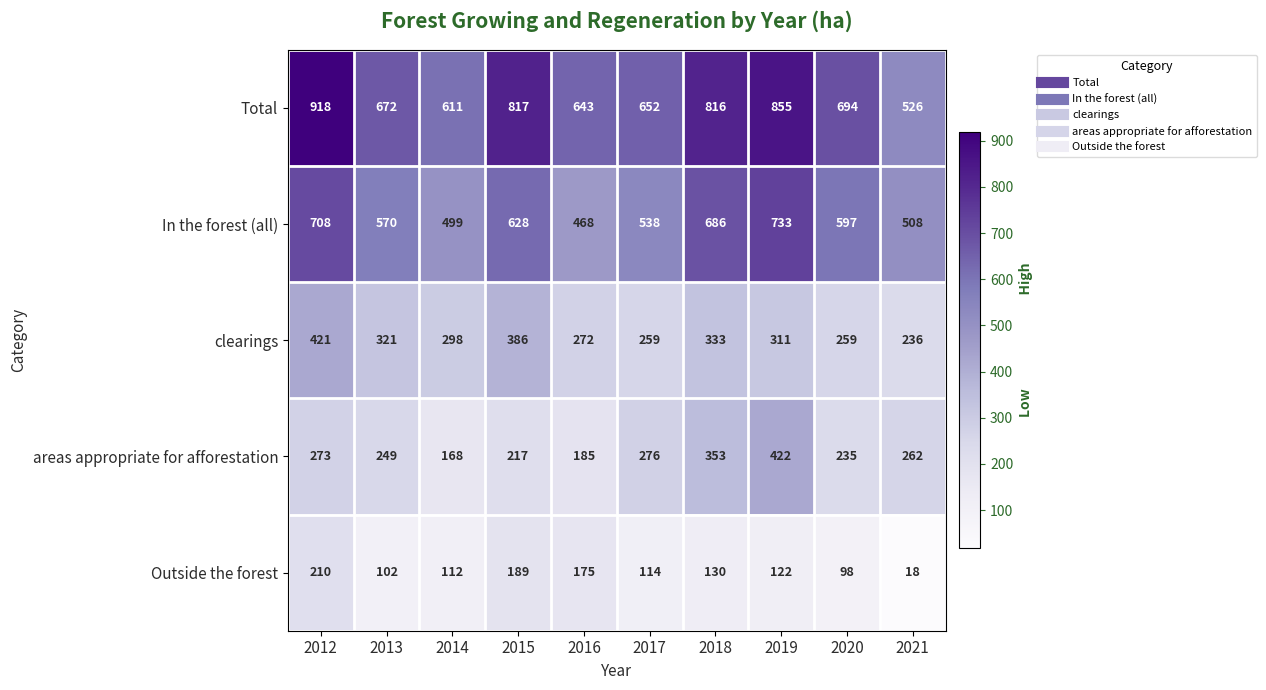

Read the Total value at 2013.

672